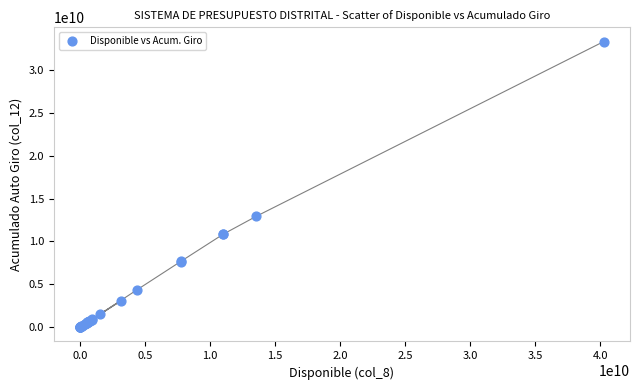

What Y value in the scatter plot is closest to 16655653671?

12933907159